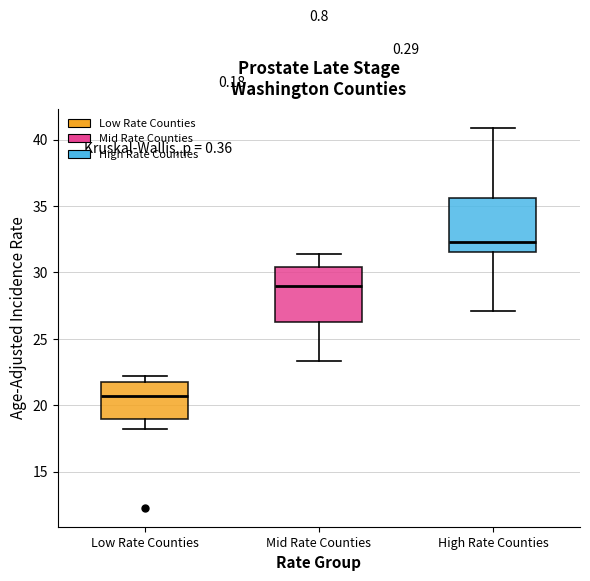

Reading left to right, read every box against the y-axis: the position of its median line, the range the box covers, and the ends of its whiskers. The values are not printed on the chart, so give them approximately, as read against the axis.

Low Rate Counties: median 20.5, box 19.0 to 22.0, whiskers 18.0 to 22.0 (just above the box's upper edge)
Mid Rate Counties: median 29.0, box 26.5 to 30.5, whiskers 23.5 to 31.5
High Rate Counties: median 32.5, box 31.5 to 35.5, whiskers 27.0 to 41.0